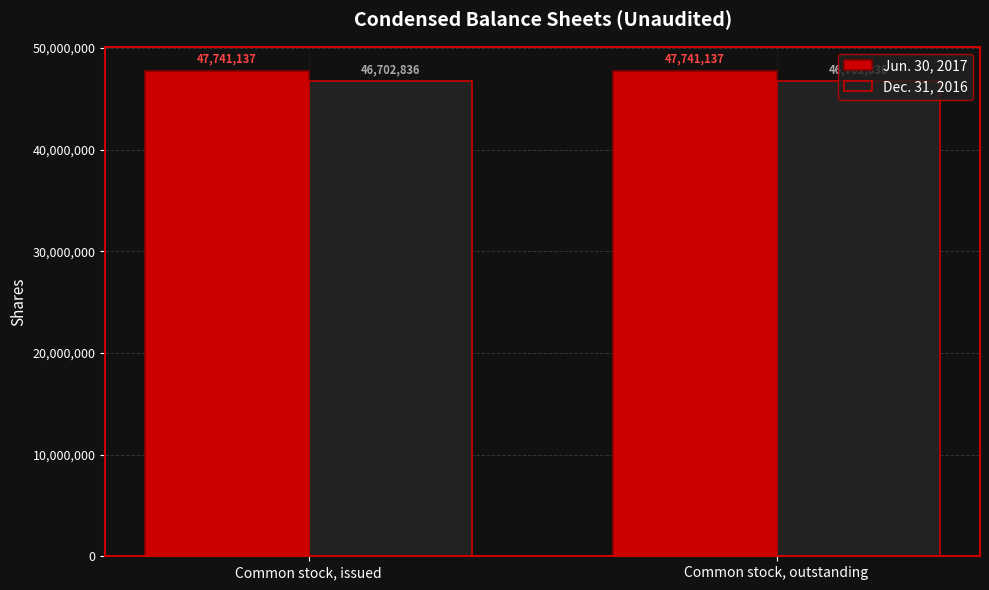

What is the lowest value of the Jun. 30, 2017 series?

47741137